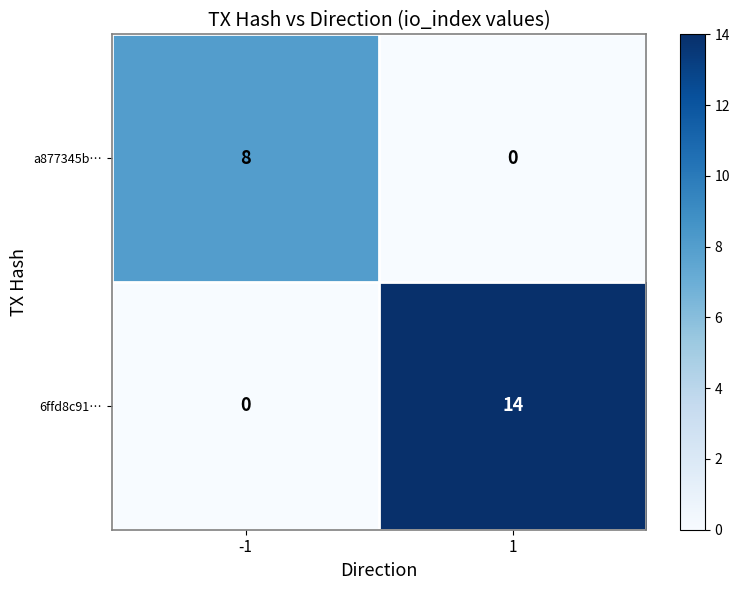

List the series in order of their peak value, lowest first.

a877345b…, 6ffd8c91…